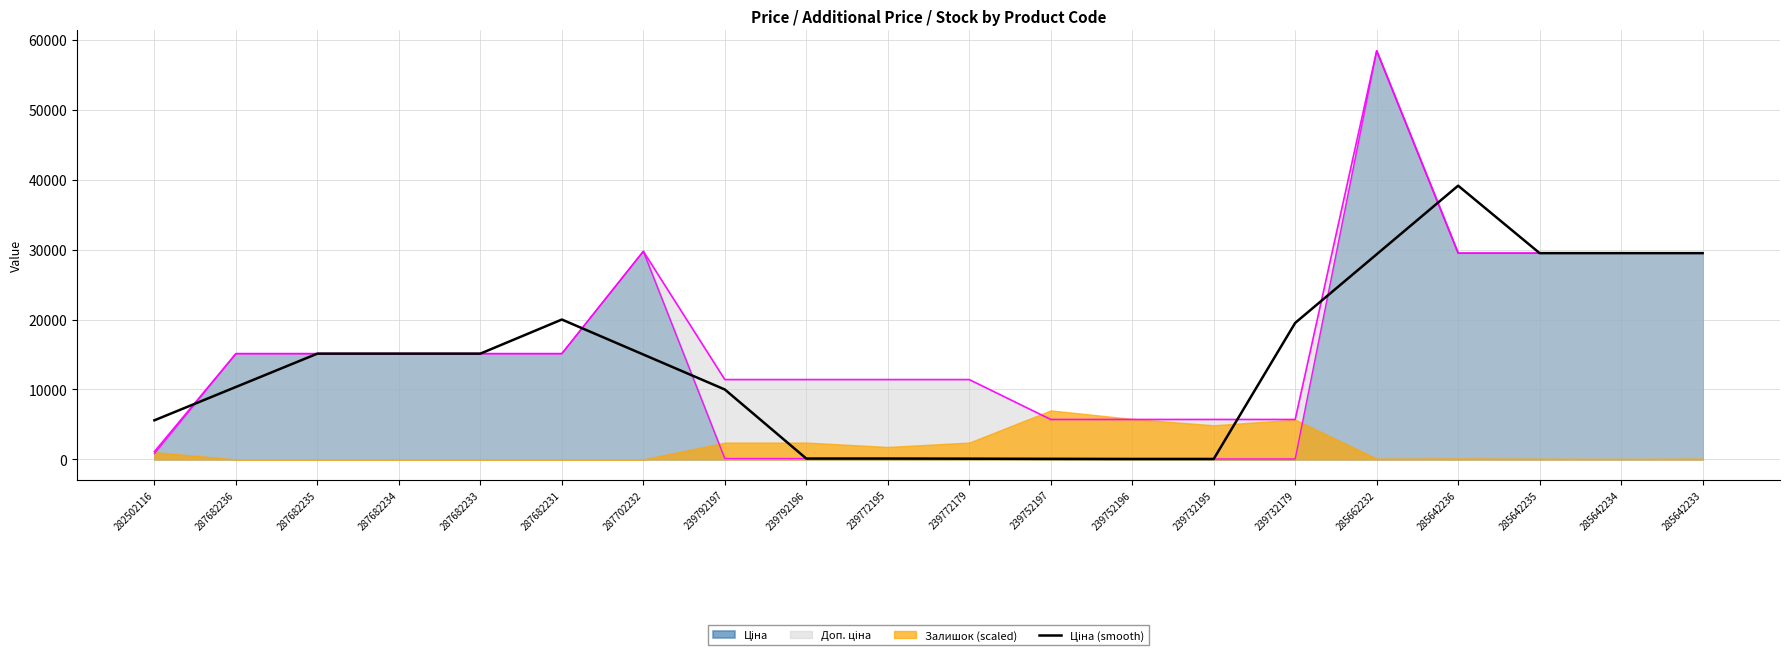

Is it true that the value at 239772195 is 114.1?

True